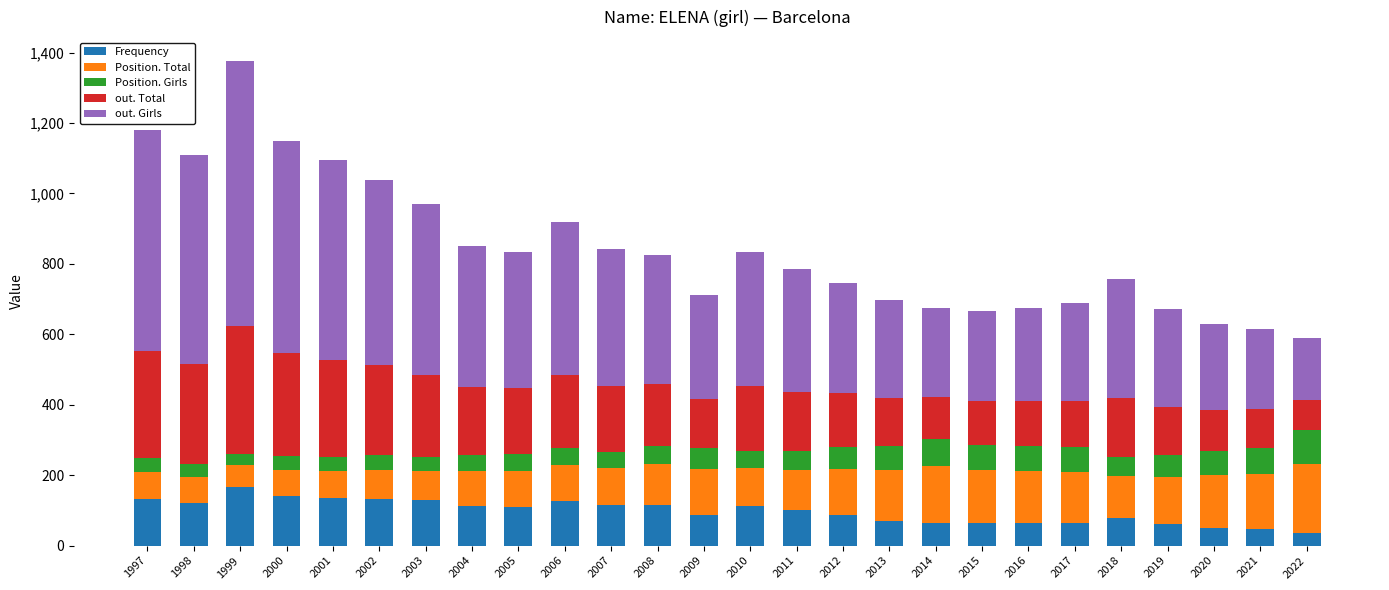

What is the average value of the Frequency series?

97